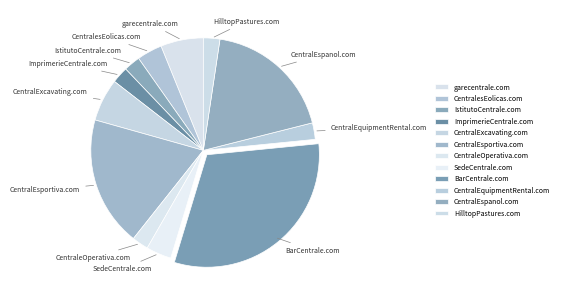

Approximately how many times larger is the value at garecentrale.com compared to ImprimerieCentrale.com?

2.6